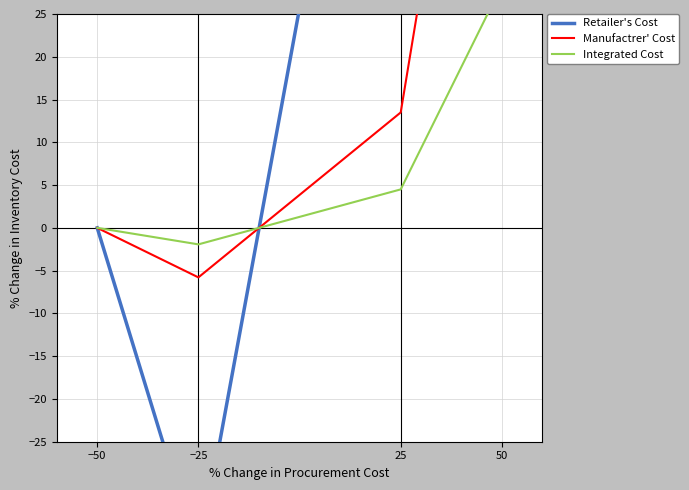

What is the label of the 3rd point from the right?

−25